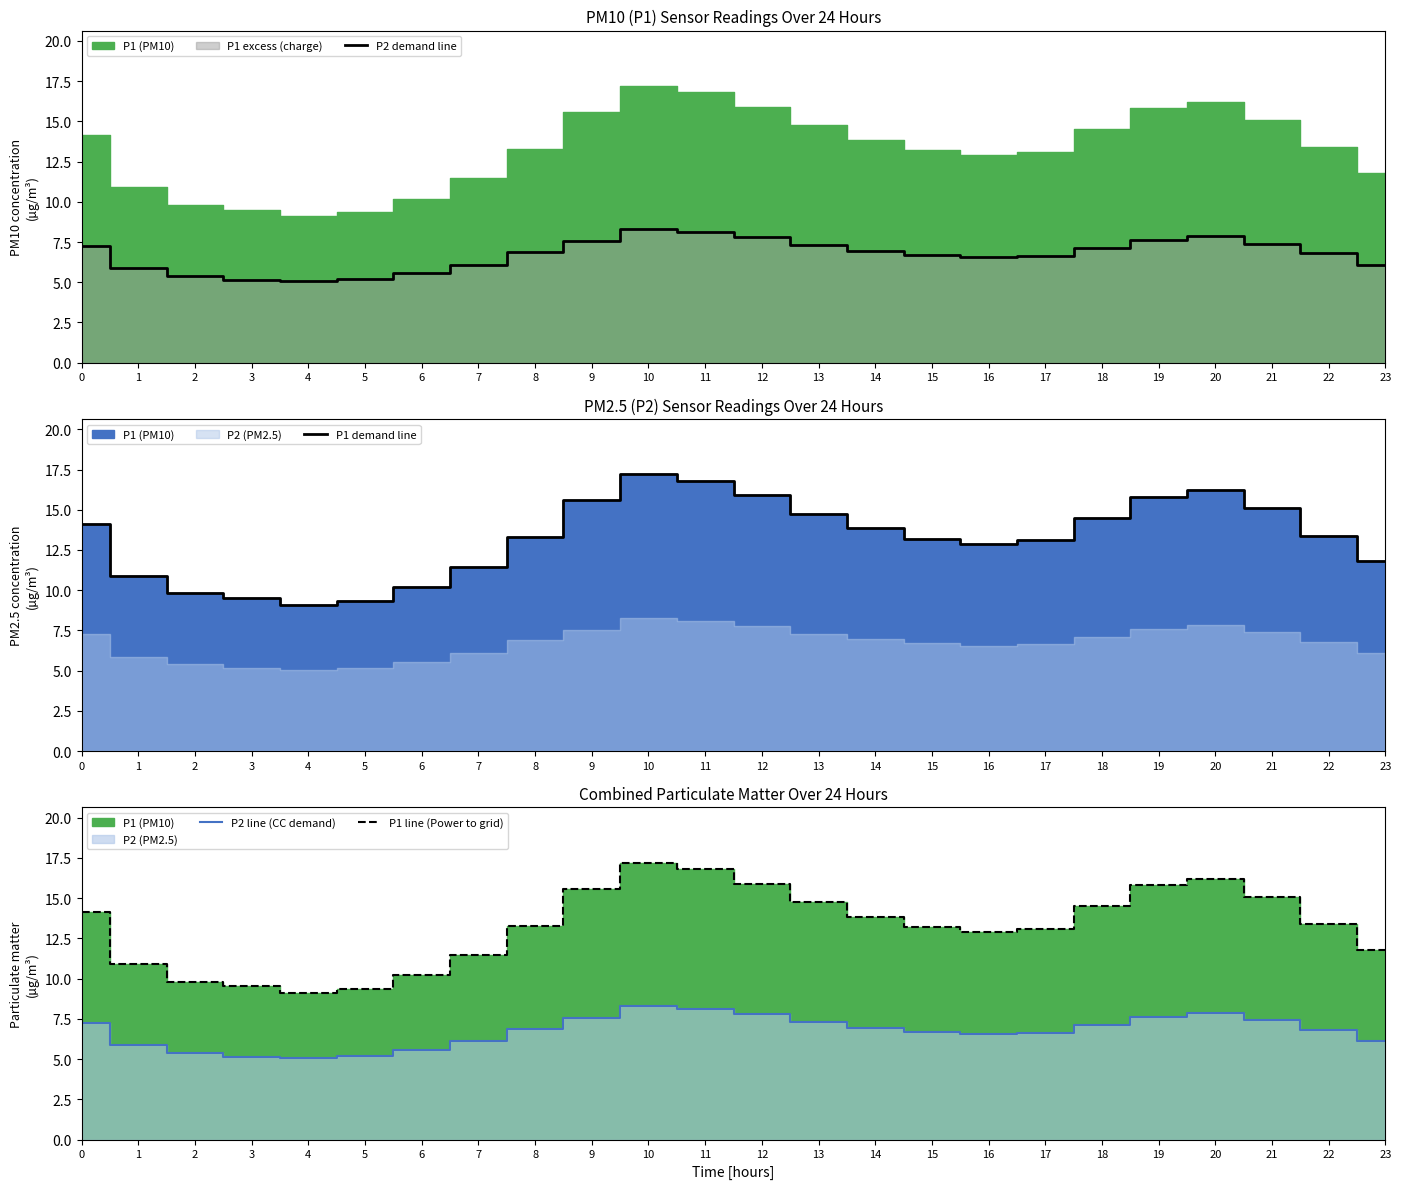

What is the difference between the P2 demand line values at 8 and 4?

1.9